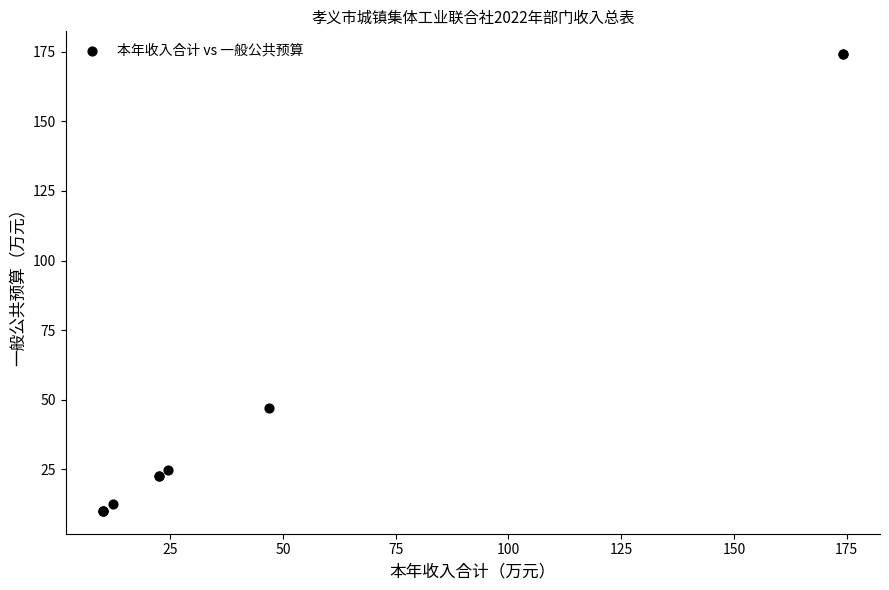

What Y value in the scatter plot is closest to 92?

47.0